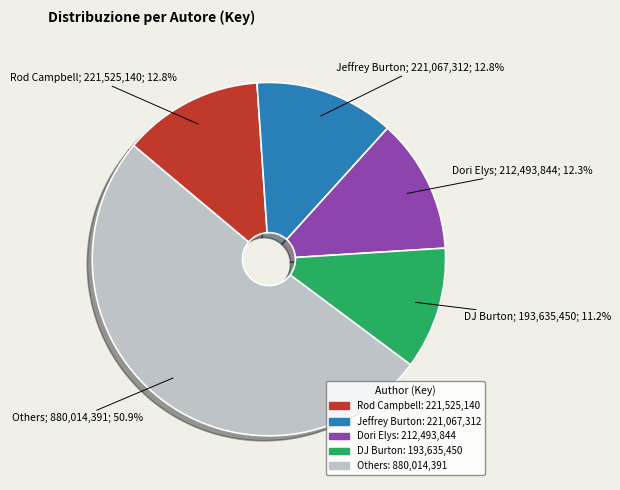

Does any single category account for the majority?

Yes